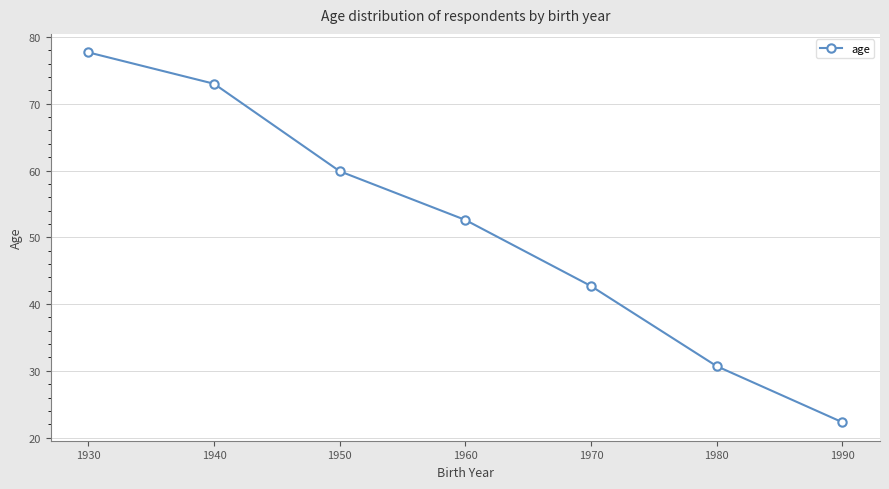

Which category has the lowest value across all series?

1990